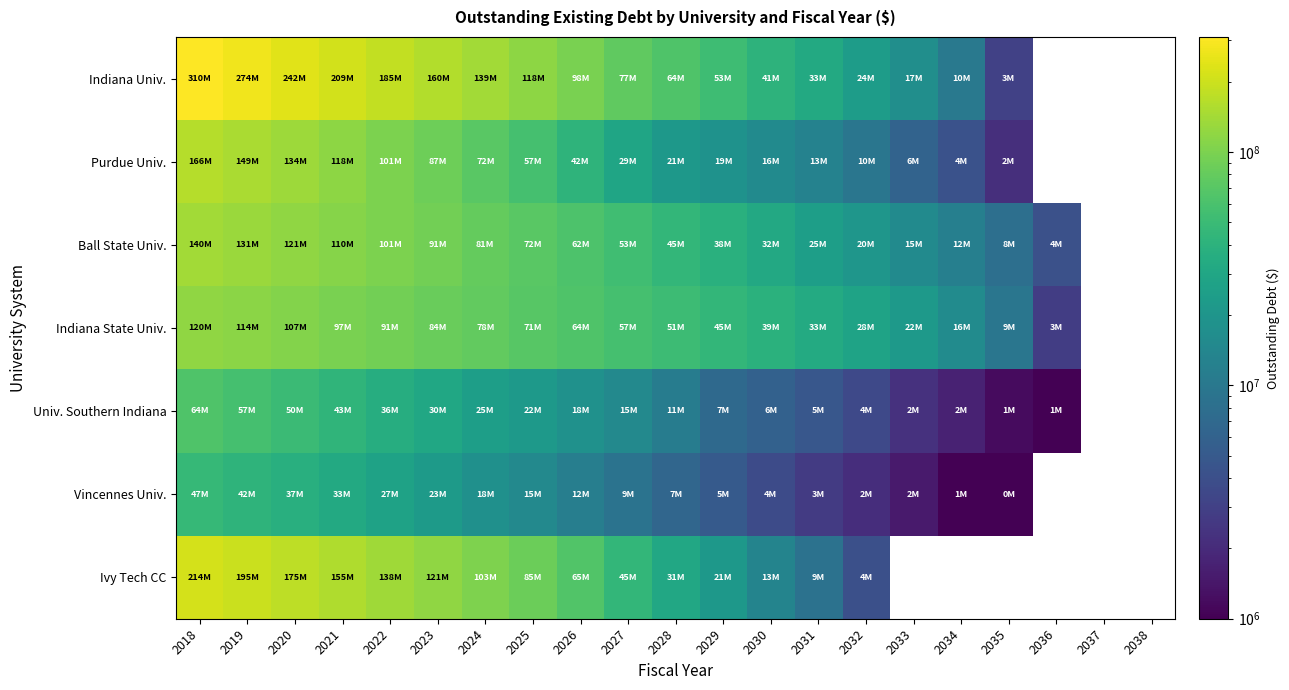

How many positive values does the Univ. Southern Indiana series have?

19